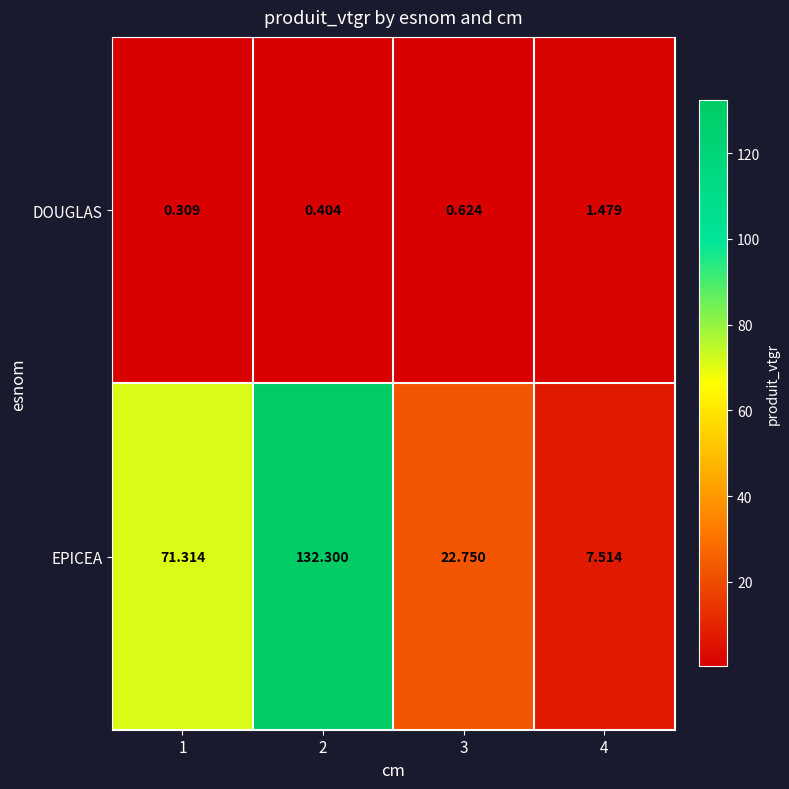

Which series changed the most between 1 and 4?

EPICEA